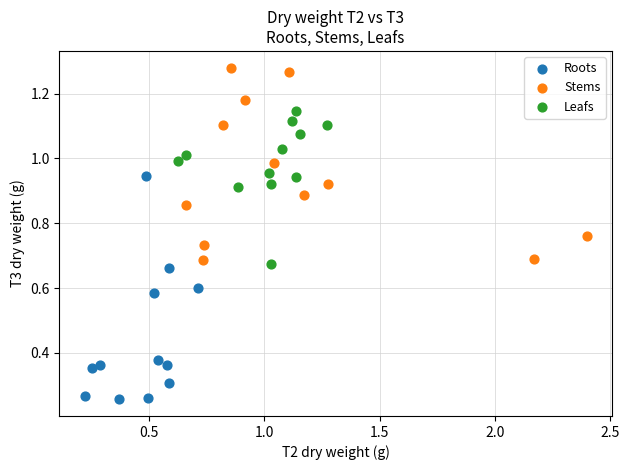

Which series has the largest Y range (max minus min)?

Roots